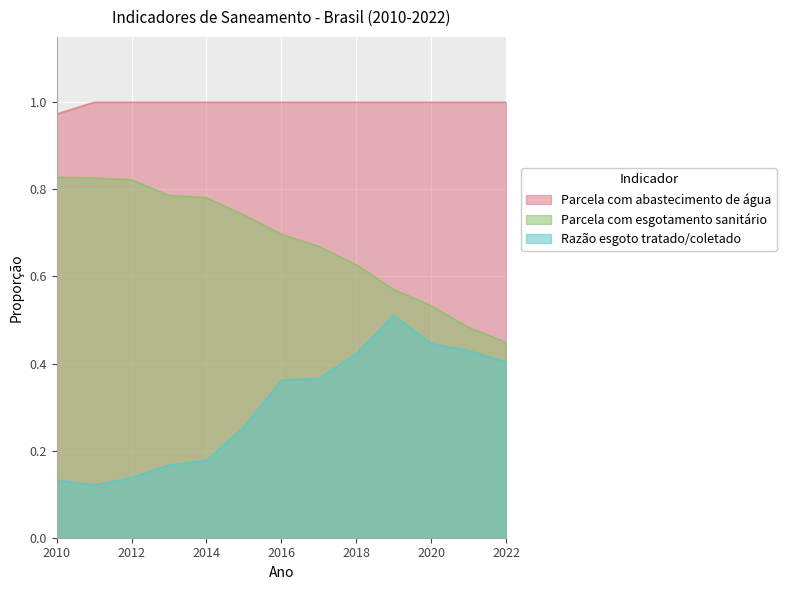

What are all the series names shown in the legend?

Parcela com abastecimento de água, Parcela com esgotamento sanitário, Razão esgoto tratado/coletado